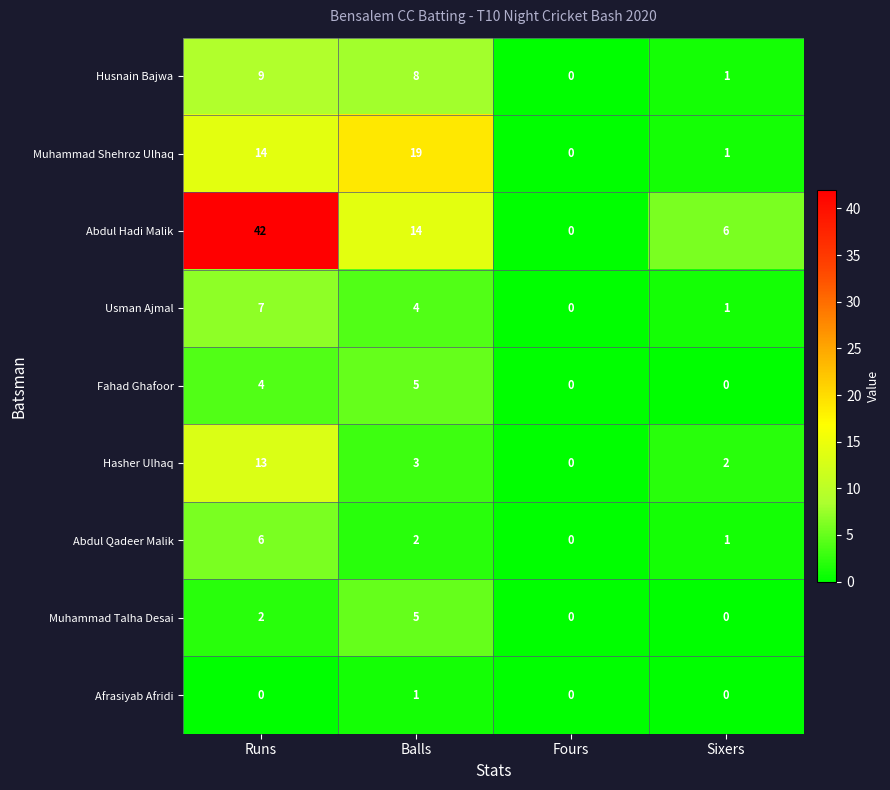

Which series changed the most between Balls and Sixers?

Muhammad Shehroz Ulhaq